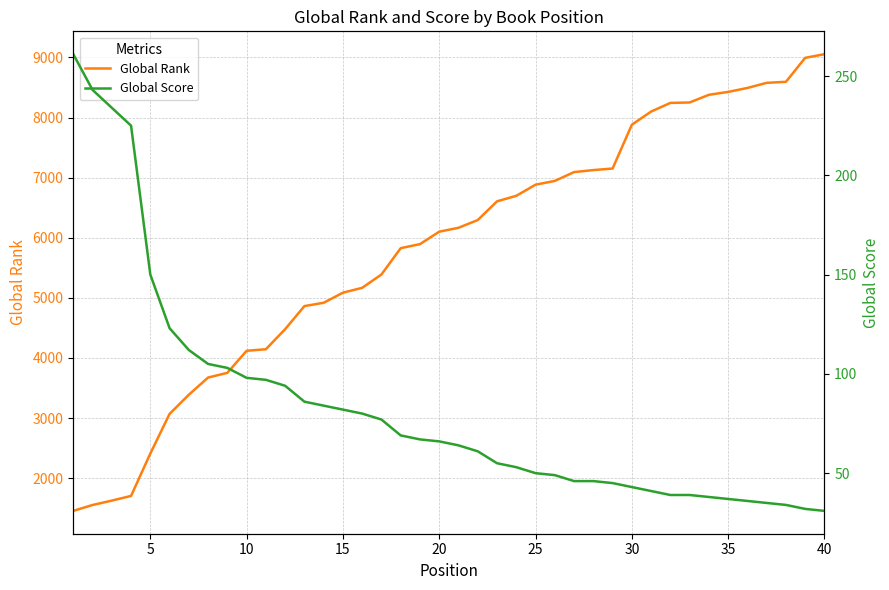

True or false: Global Rank has a value of 1890 at 35.

False